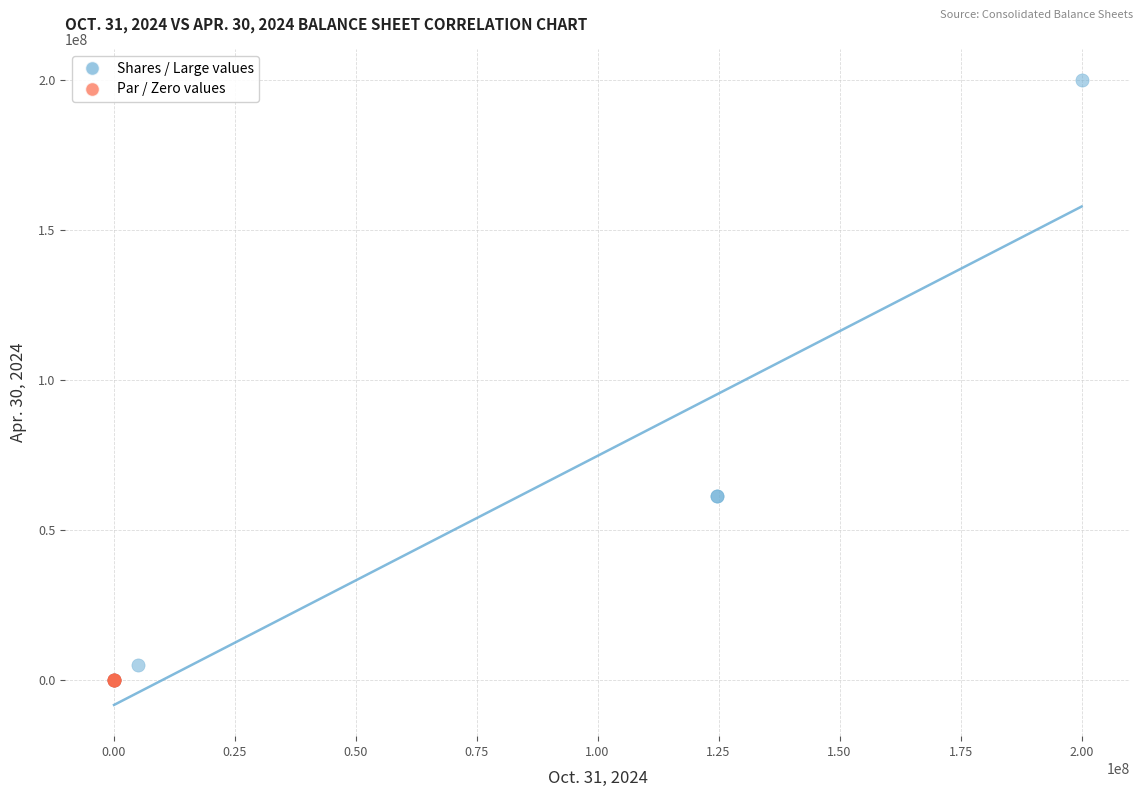

Which series reaches the maximum Y coordinate?

Shares / Large values